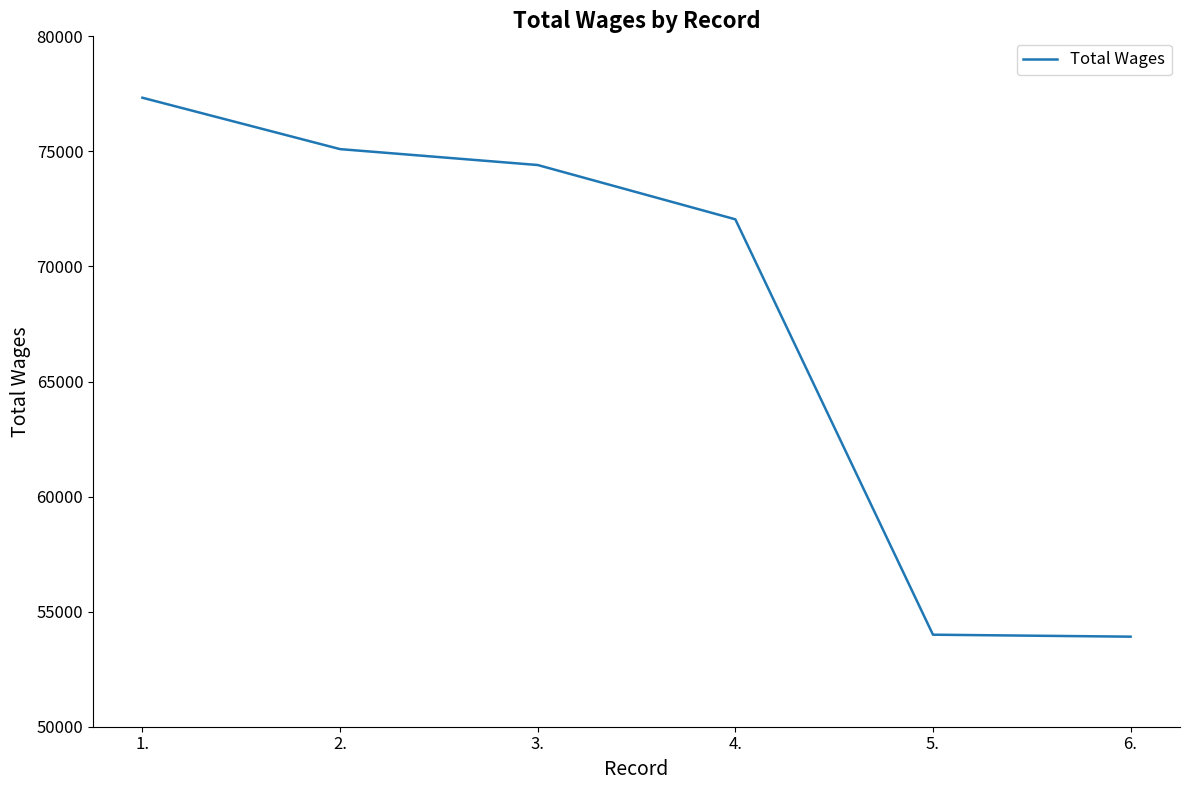

What position from the left is 6.?

6